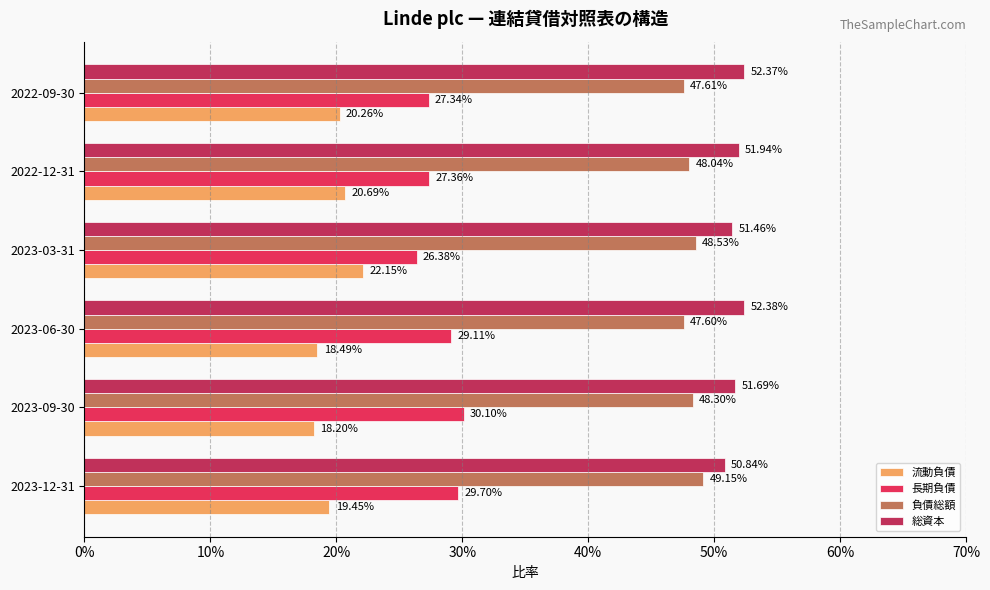

What are all the series names shown in the legend?

流動負債, 長期負債, 負債総額, 総資本